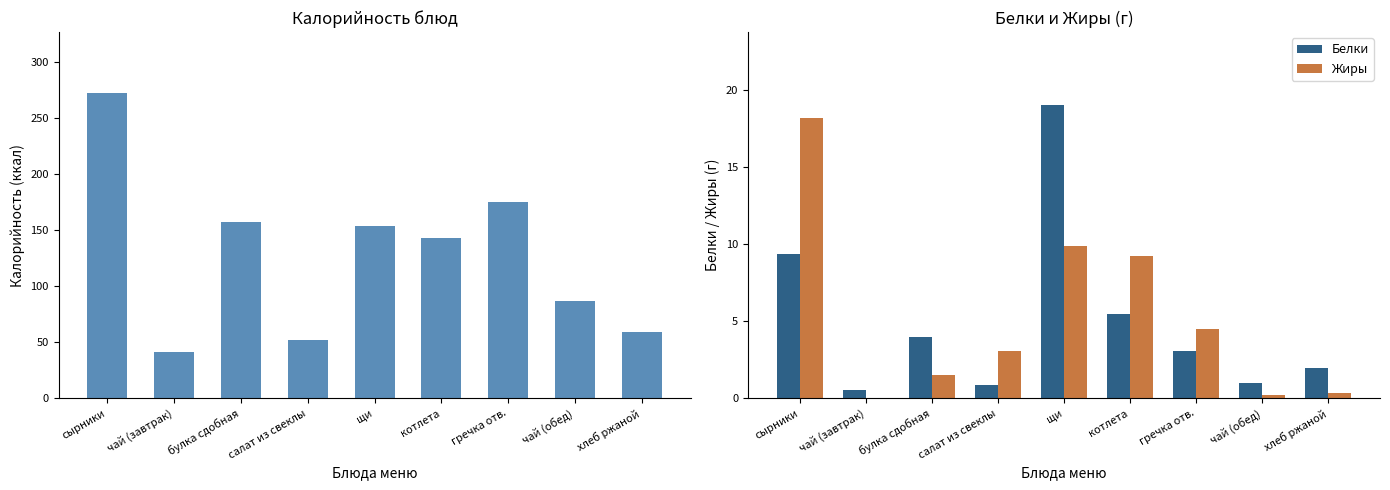

Are the bars horizontal?

No